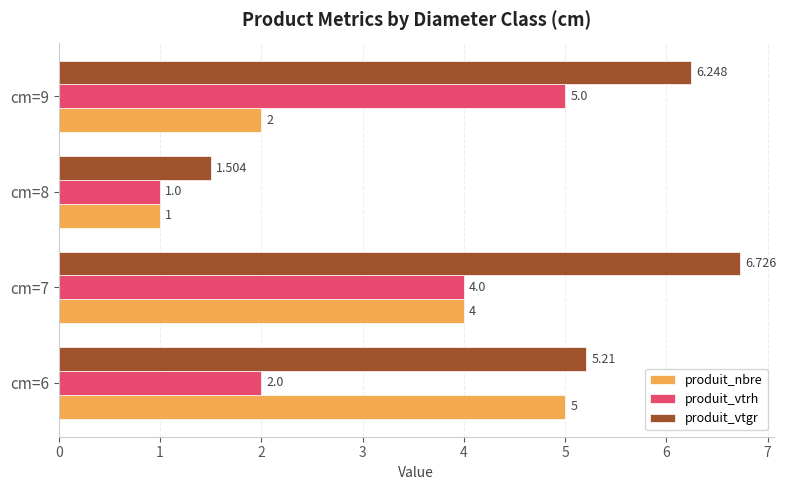

Which series has the widest spread of values?

produit_vtgr